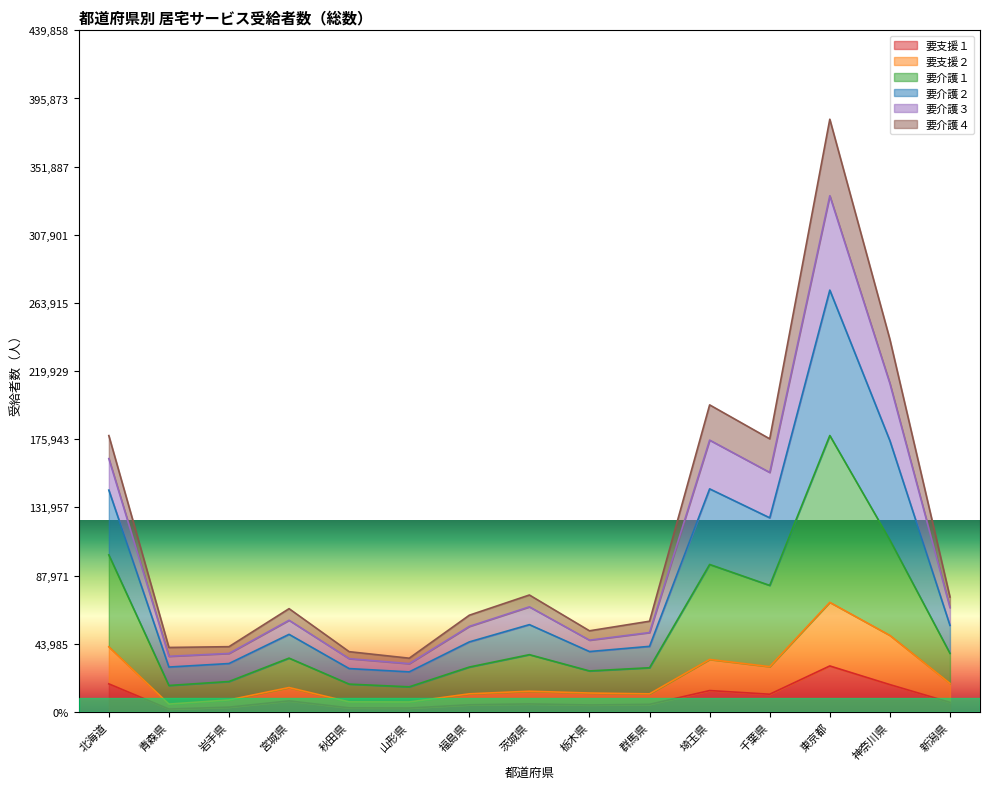

How many categories are shown in the chart?

15